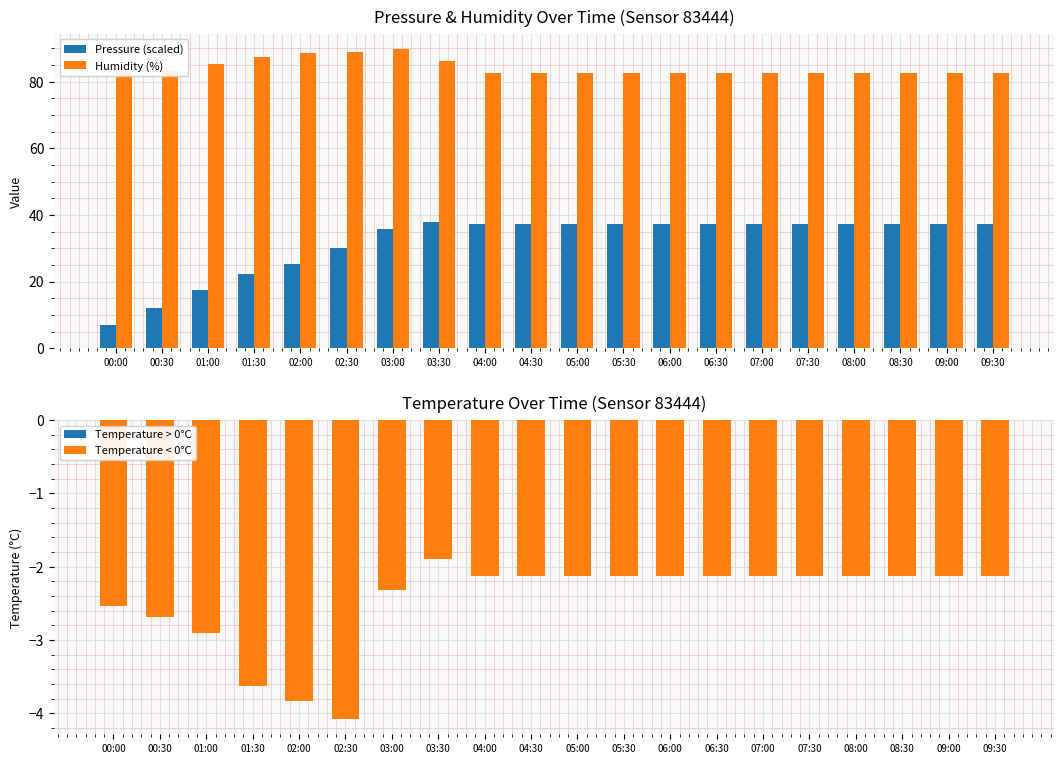

How many categories are shown in the chart?

20